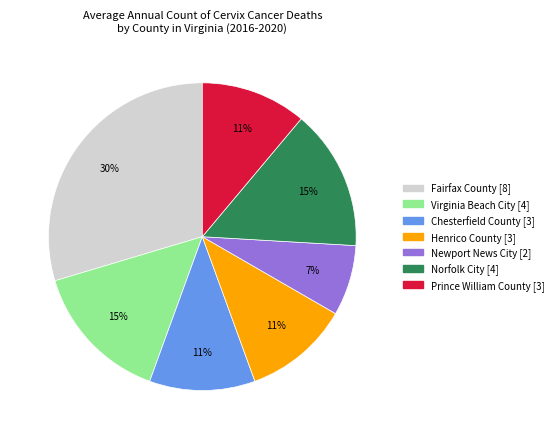

To the nearest percent, what is the average slice percentage?

14%